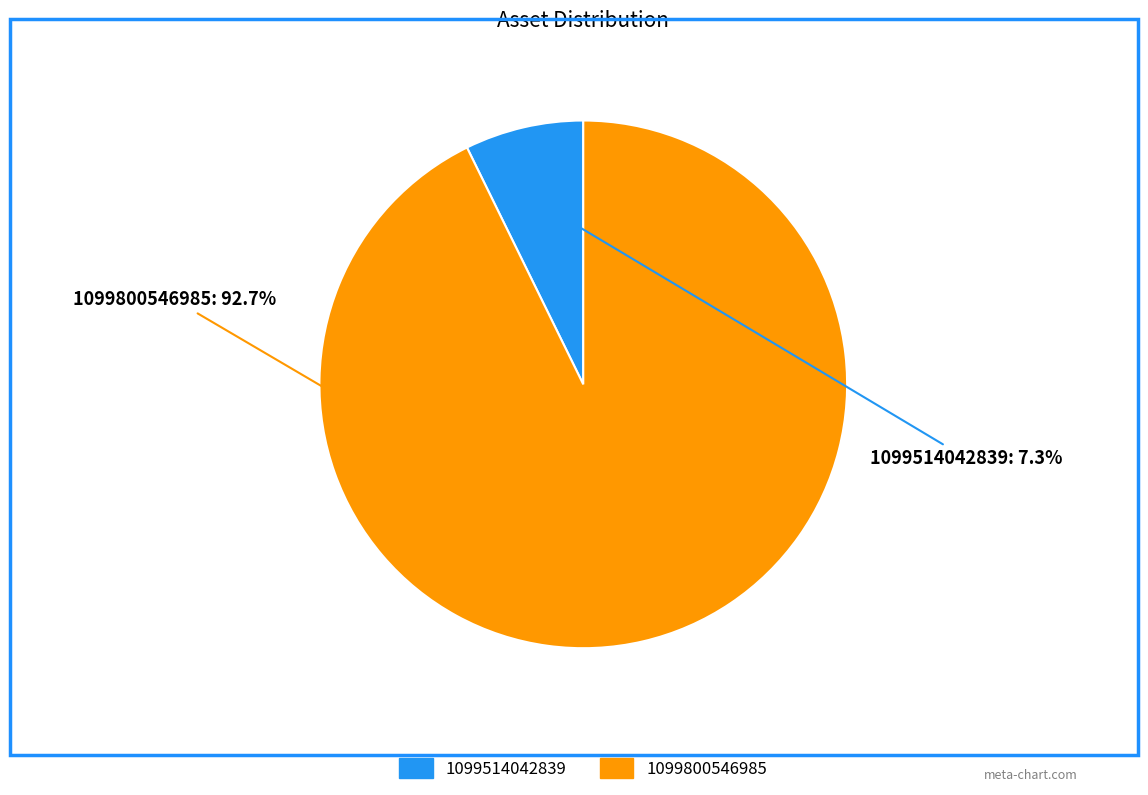

Between 1099800546985 and 1099514042839, which is larger?

1099800546985